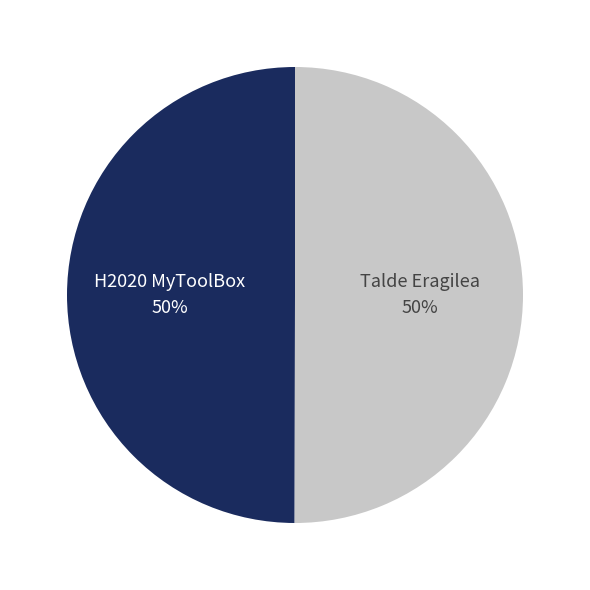

How many slices are in this pie chart?

2